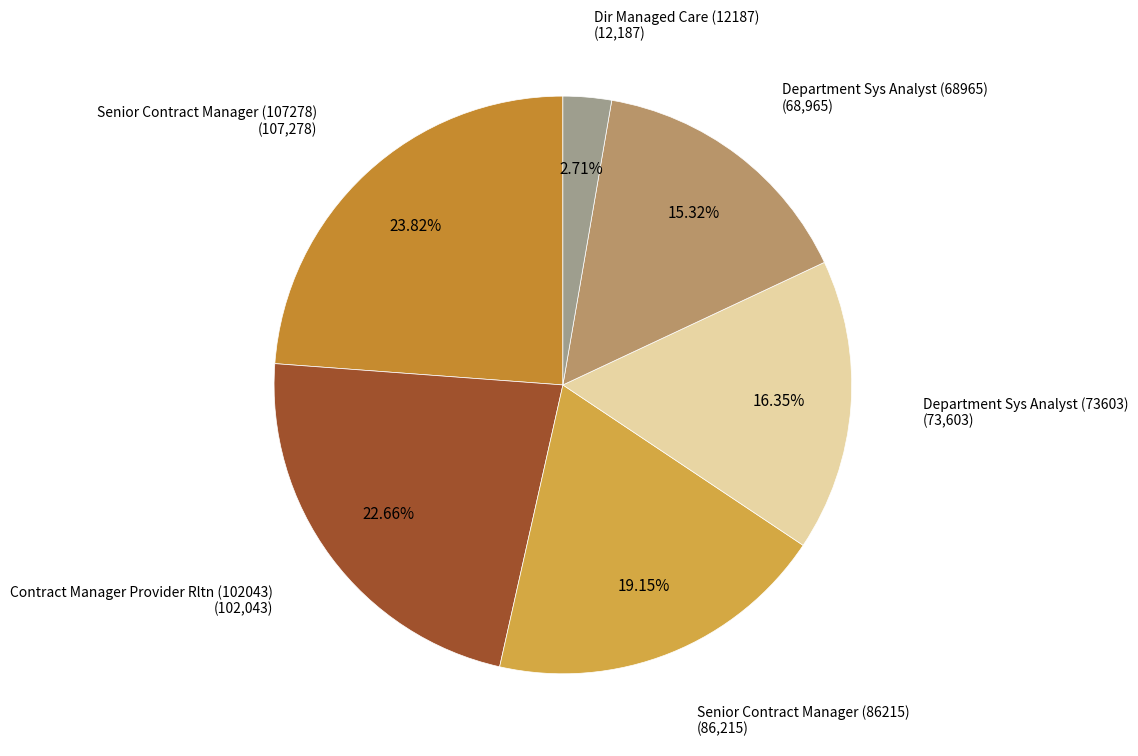

How many segments does this pie chart have?

6